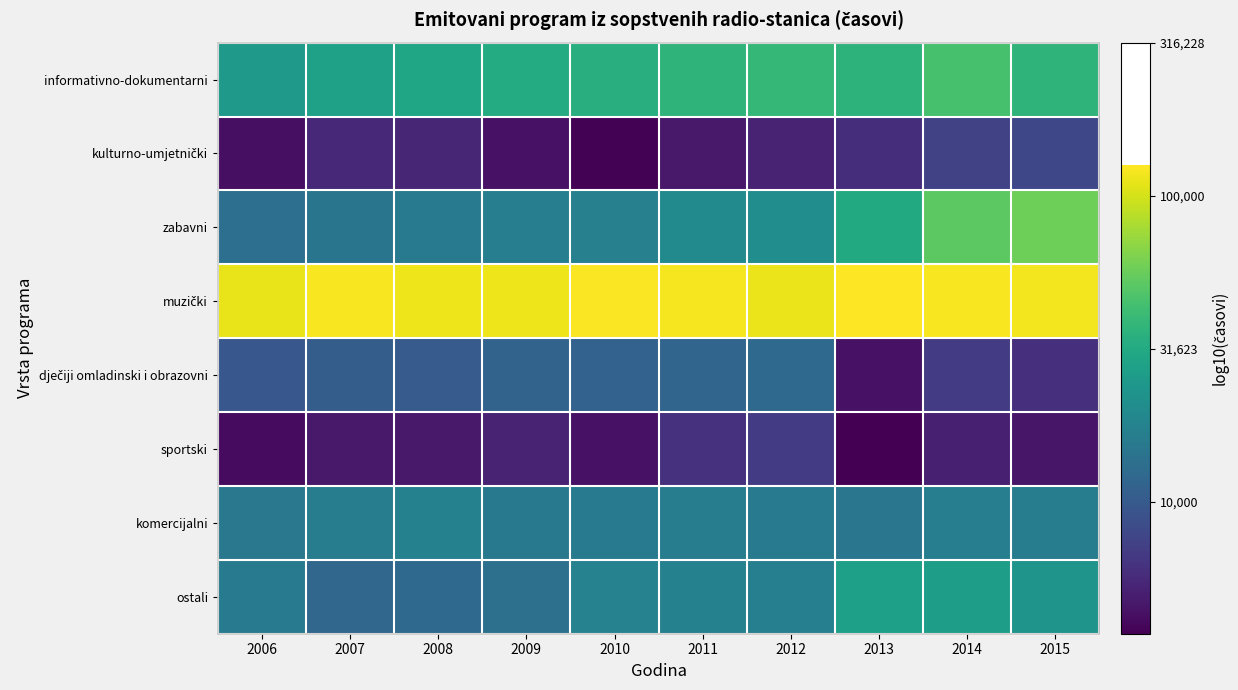

How many distinct data groups are displayed?

8